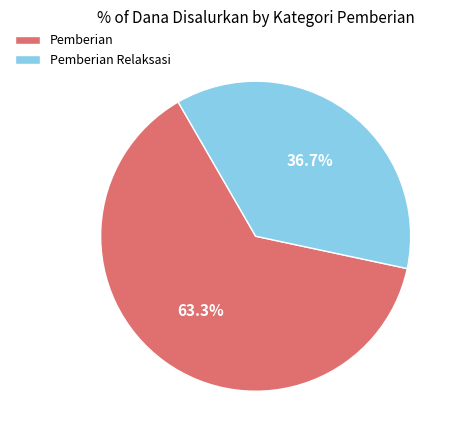

Is there any slice that represents more than half of the pie?

Yes